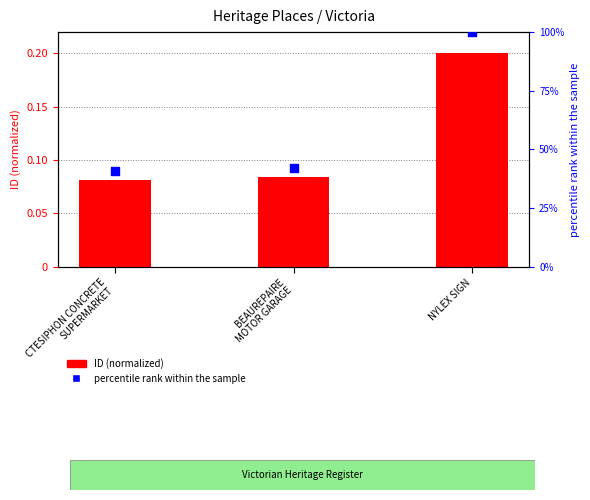

Which series contains the lowest Y value?

ID (normalized)